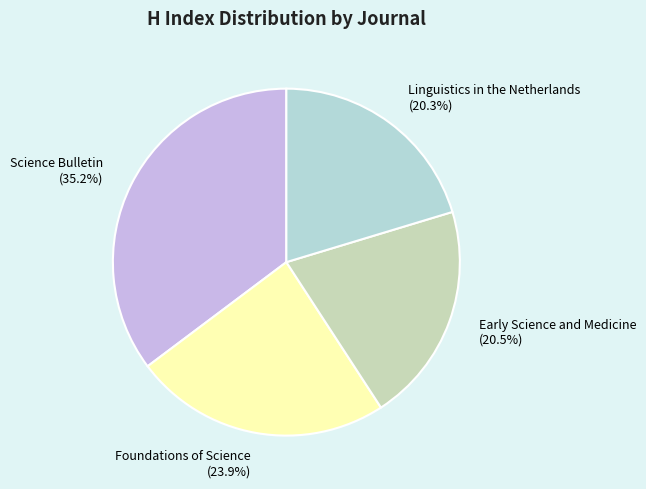

Does any single category account for the majority?

No